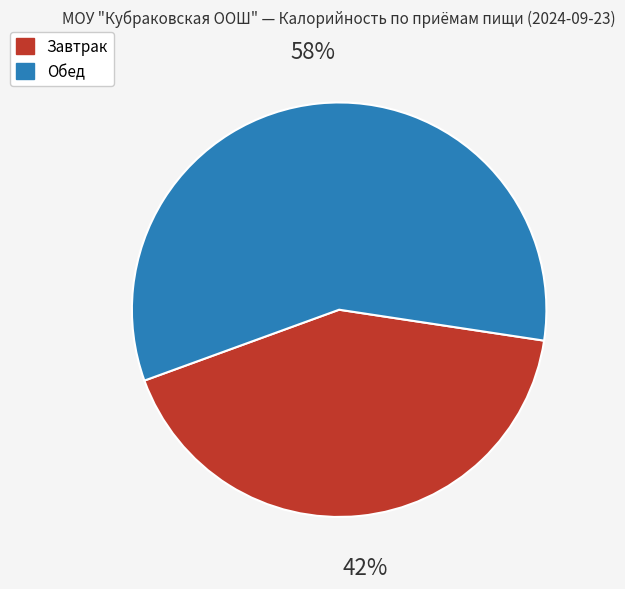

What percentage is the Обед slice, to the nearest percent?

58%